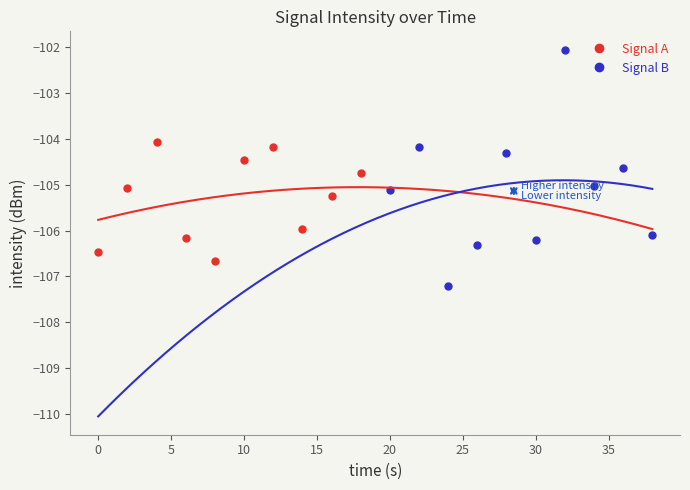

What is the lowest value of the Signal A series?

-106.7